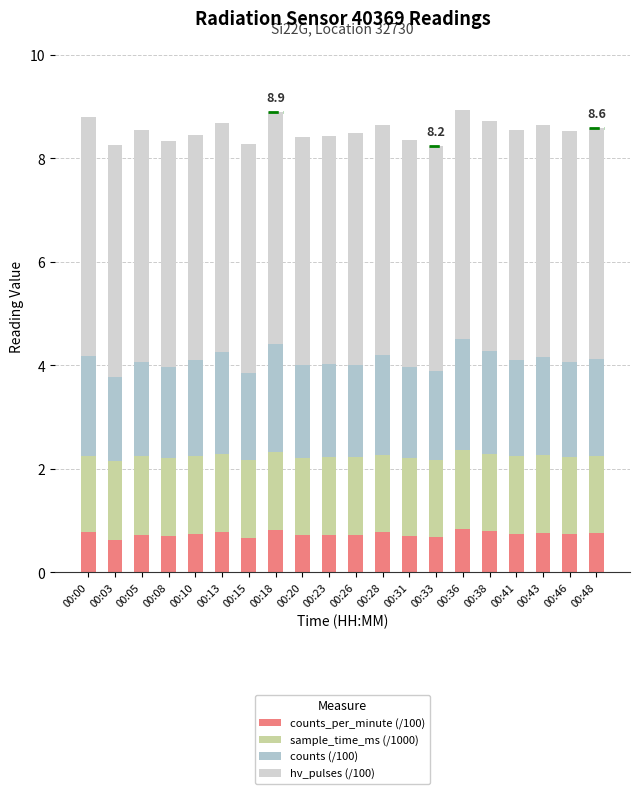

Rank the series at 00:26 from highest to lowest value.

hv_pulses (/100), counts (/100), sample_time_ms (/1000), counts_per_minute (/100)